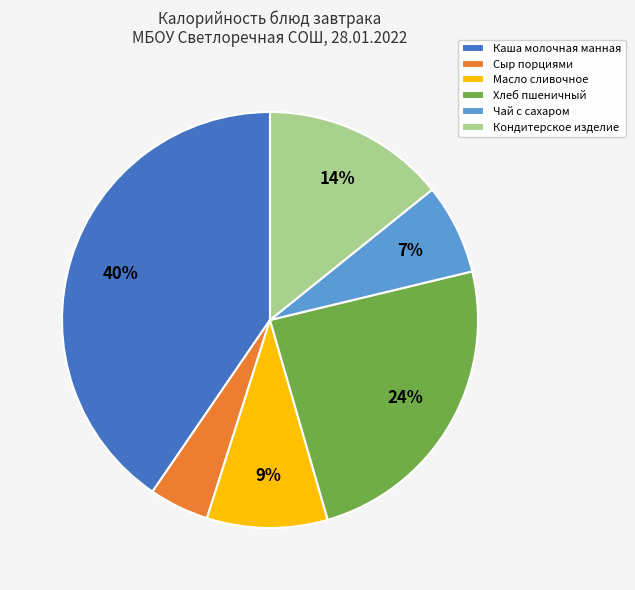

True or false: Хлеб пшеничный accounts for 15% of the total.

False